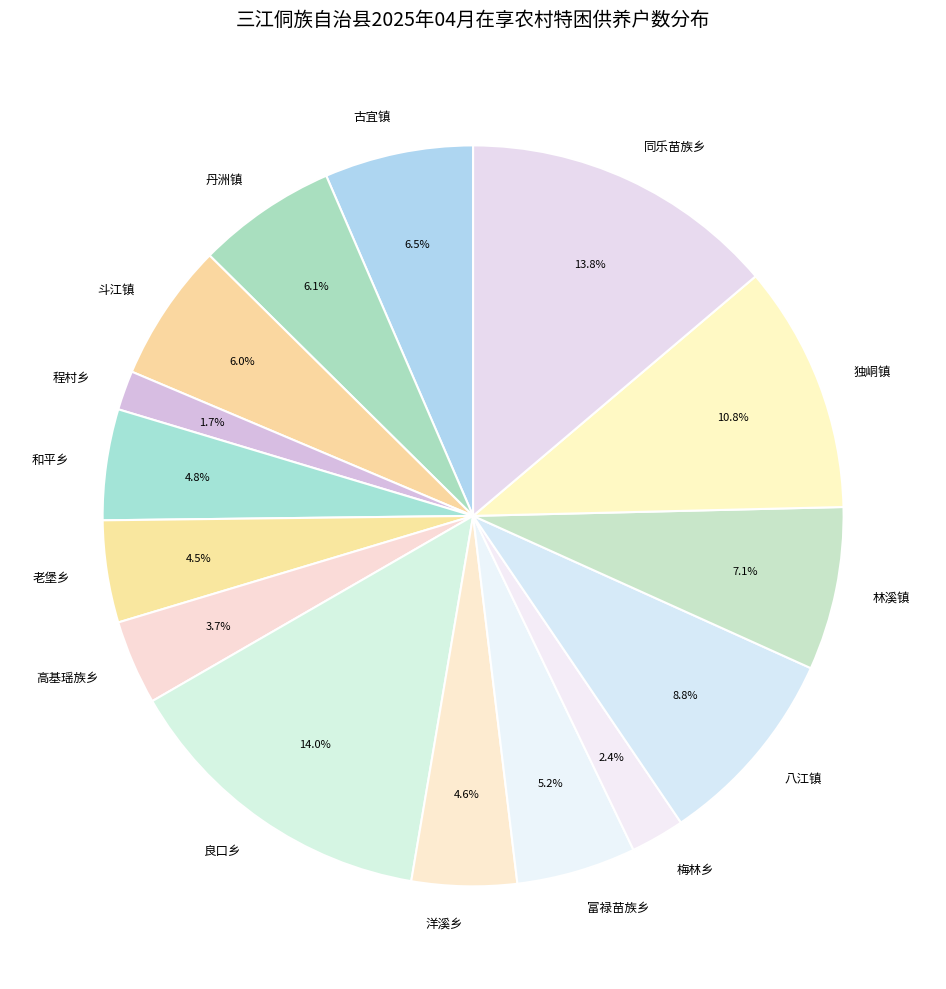

Between 斗江镇 and 林溪镇, which is larger?

林溪镇